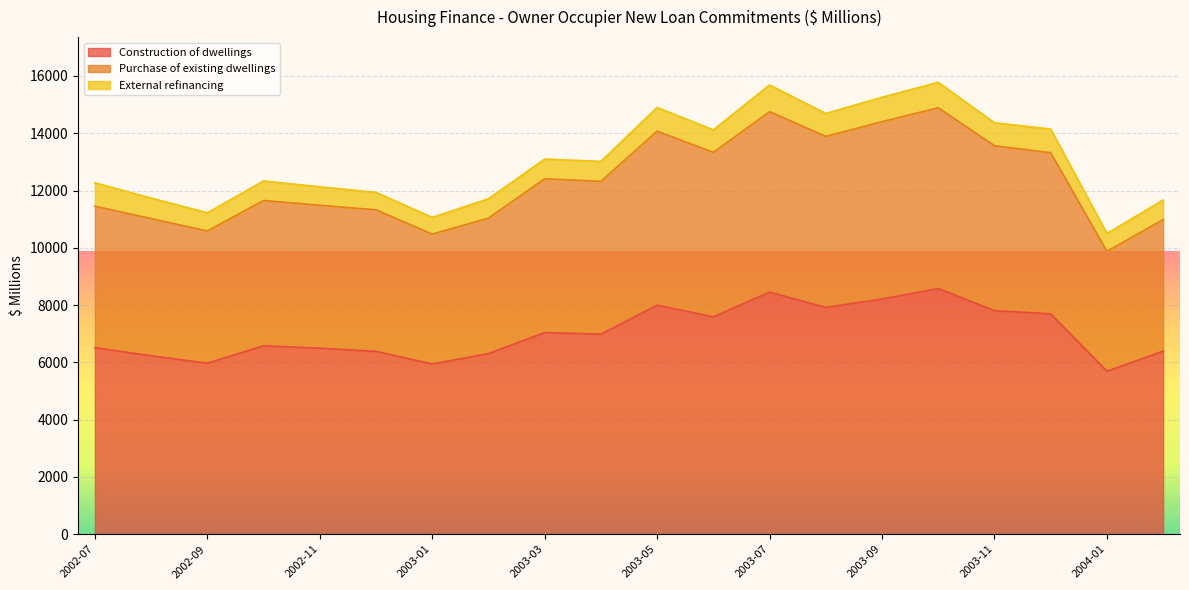

What is the total value across all series at 2003-09?

15255.8